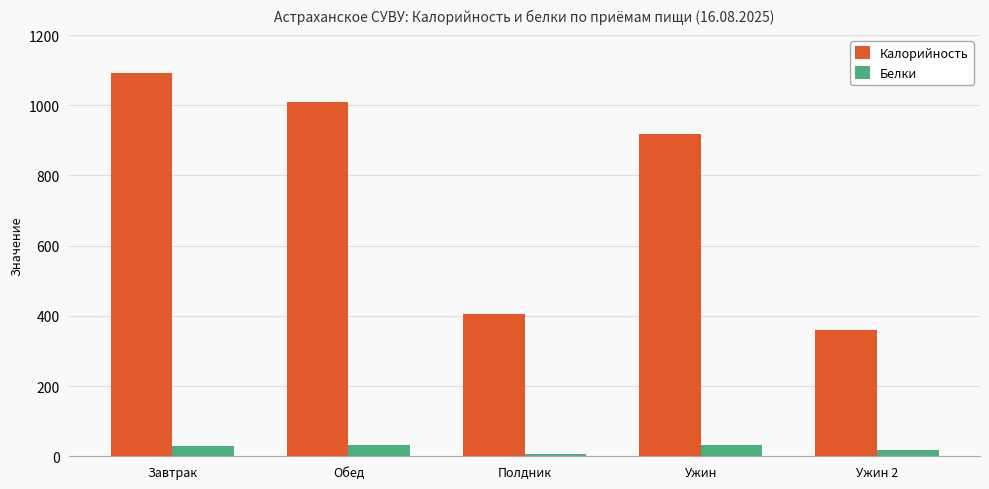

How many values in the Белки series are below 29?

2